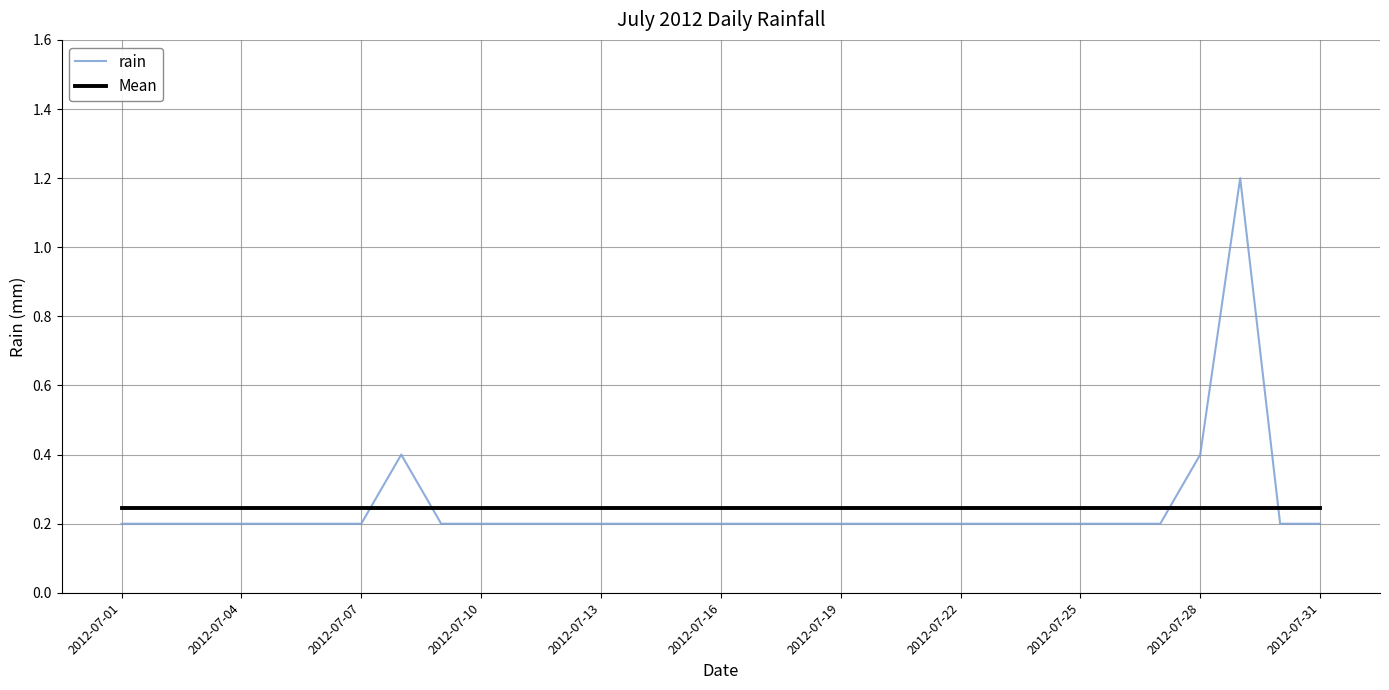

Rank the series by their maximum value, from lowest to highest.

Mean, rain